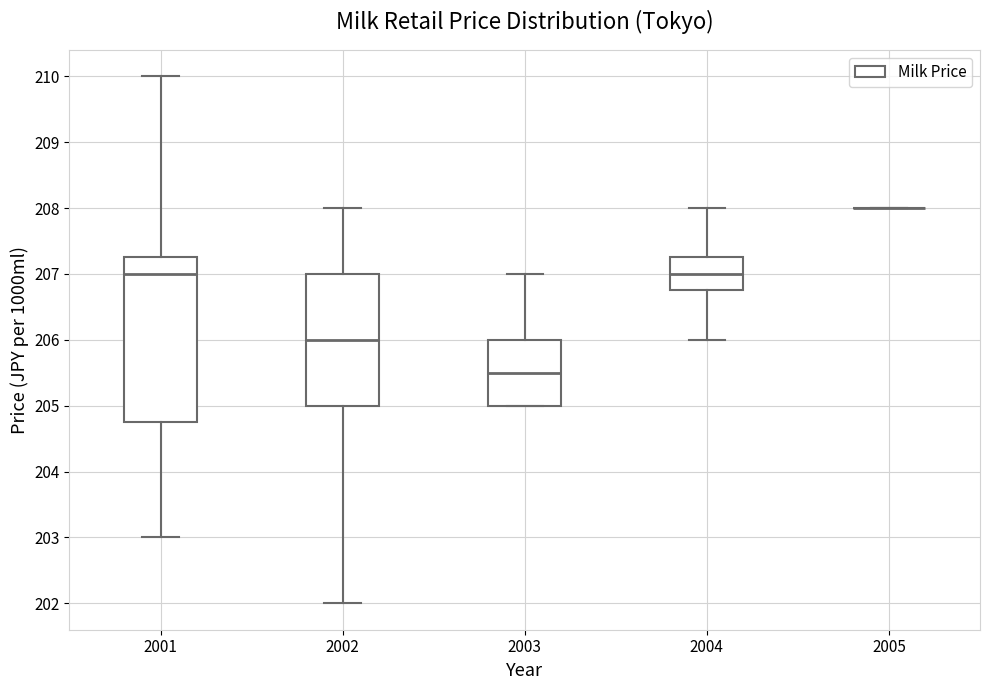

Reading left to right, read every box against the y-axis: the position of its median line, the range the box covers, and the ends of its whiskers. The values are not printed on the chart, so give them approximately, as read against the axis.

2001: median 207.0, box 204.8 to 207.3, whiskers 203.0 to 210.0
2002: median 206.0, box 205.0 to 207.0, whiskers 202.0 to 208.0
2003: median 205.5, box 205.0 to 206.0, whiskers 205.0 to 207.0
2004: median 207.0, box 206.8 to 207.3, whiskers 206.0 to 208.0
2005: box collapsed to a line at 208.0, whiskers 208.0 to 208.0